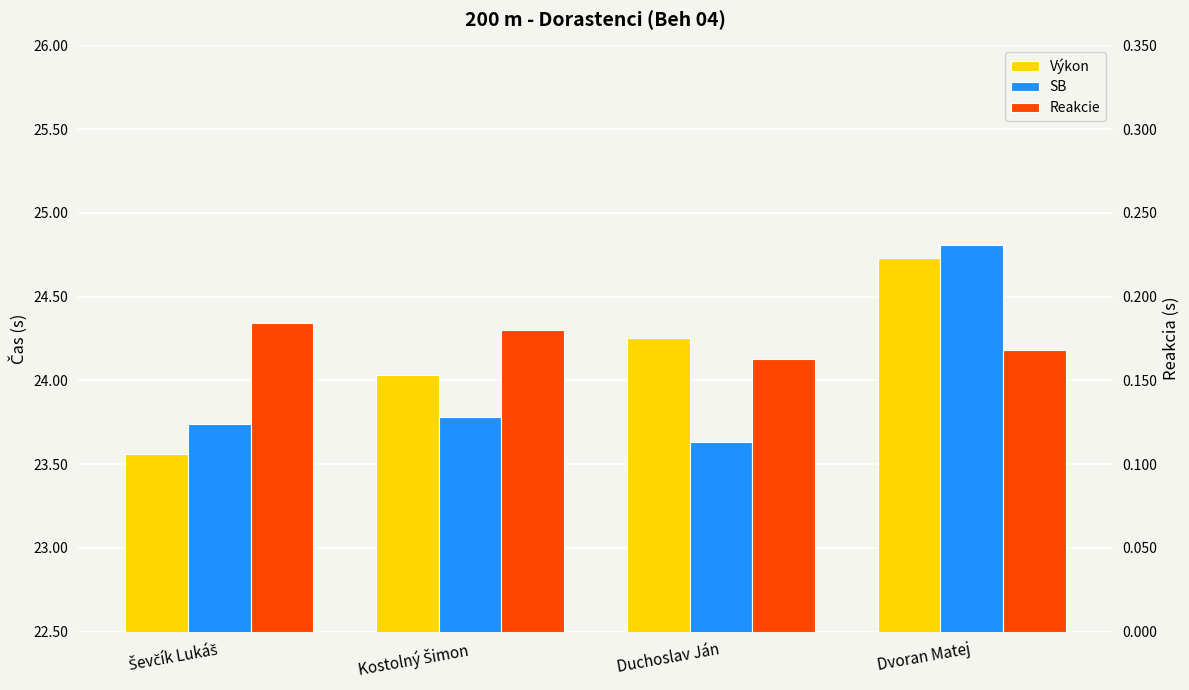

Which label corresponds to the smallest value in the chart?

Duchoslav Ján